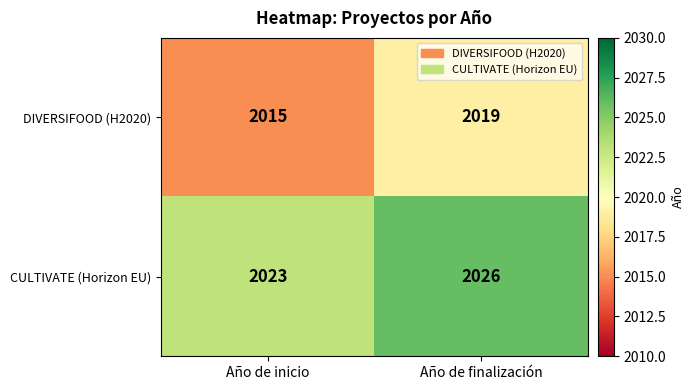

How many categories are shown in the chart?

2